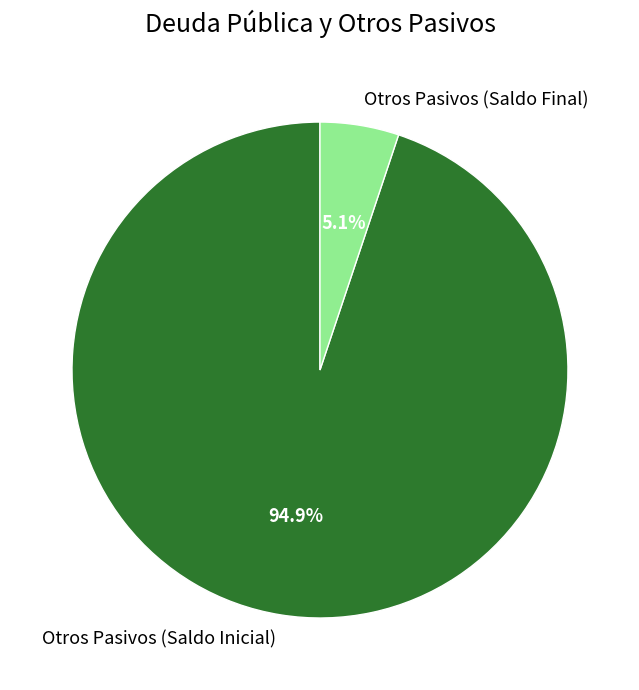

To the nearest percent, what portion does Otros Pasivos (Saldo Final) represent?

5%